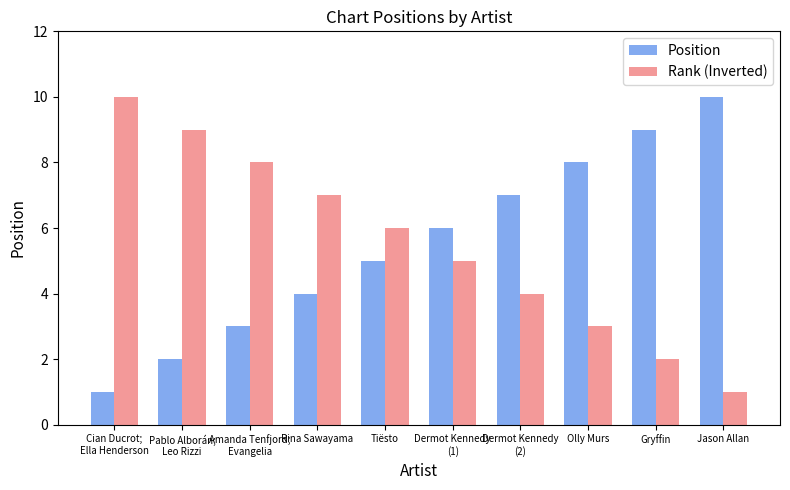

What is the highest value of the Position series?

10